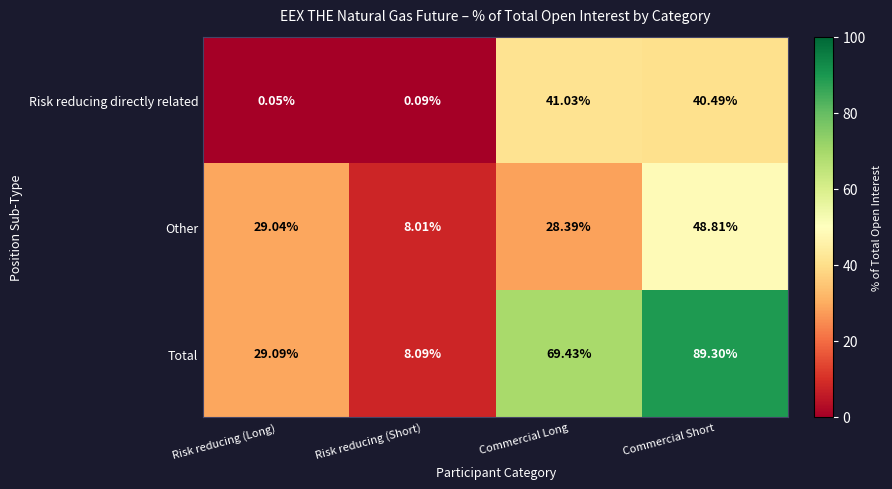

Rank the categories by Total value from highest to lowest.

Commercial Short, Commercial Long, Risk reducing (Long), Risk reducing (Short)